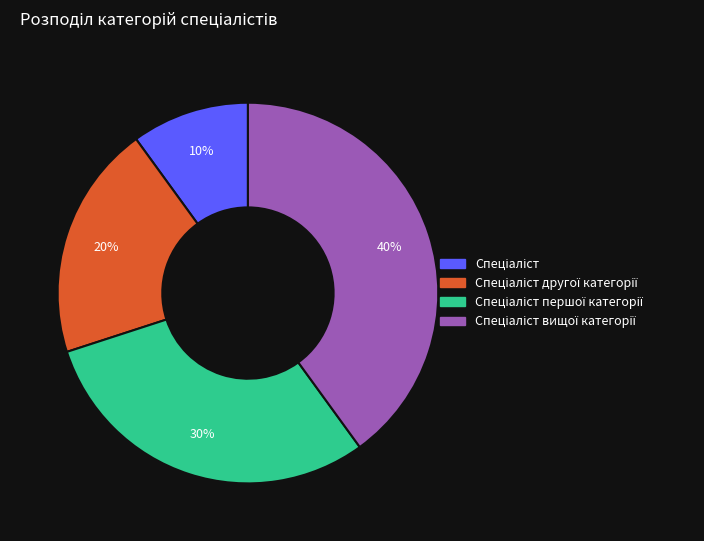

How many slices are in this pie chart?

4